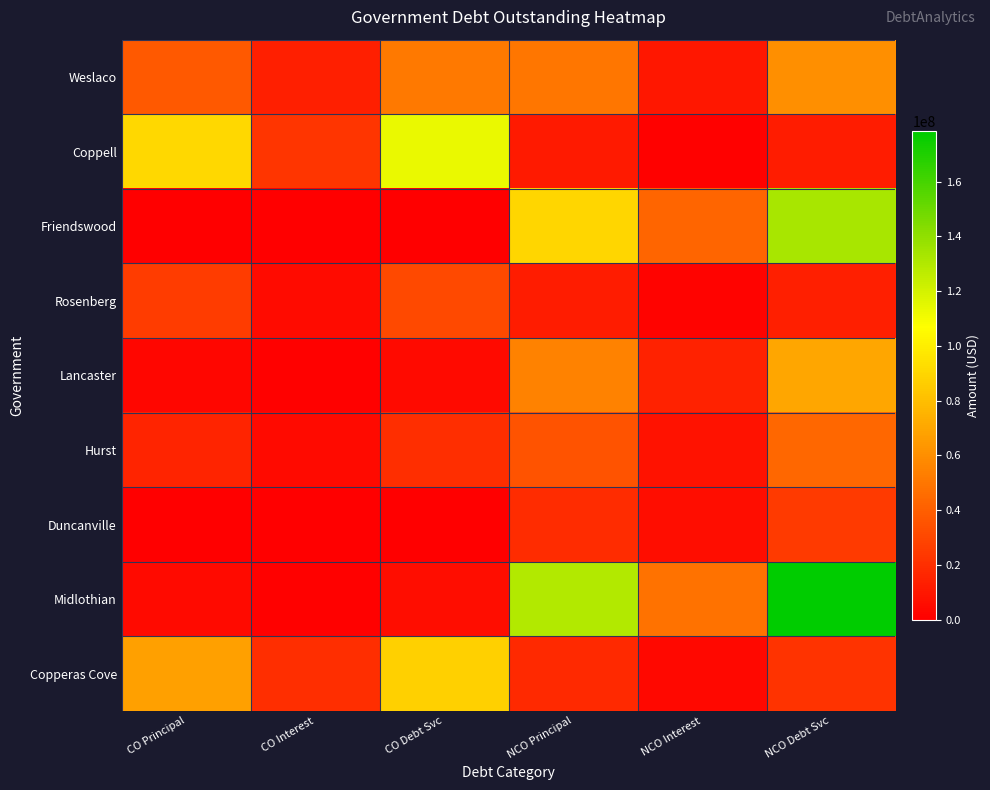

Between NCO Debt Svc and CO Principal, which is larger?

NCO Debt Svc